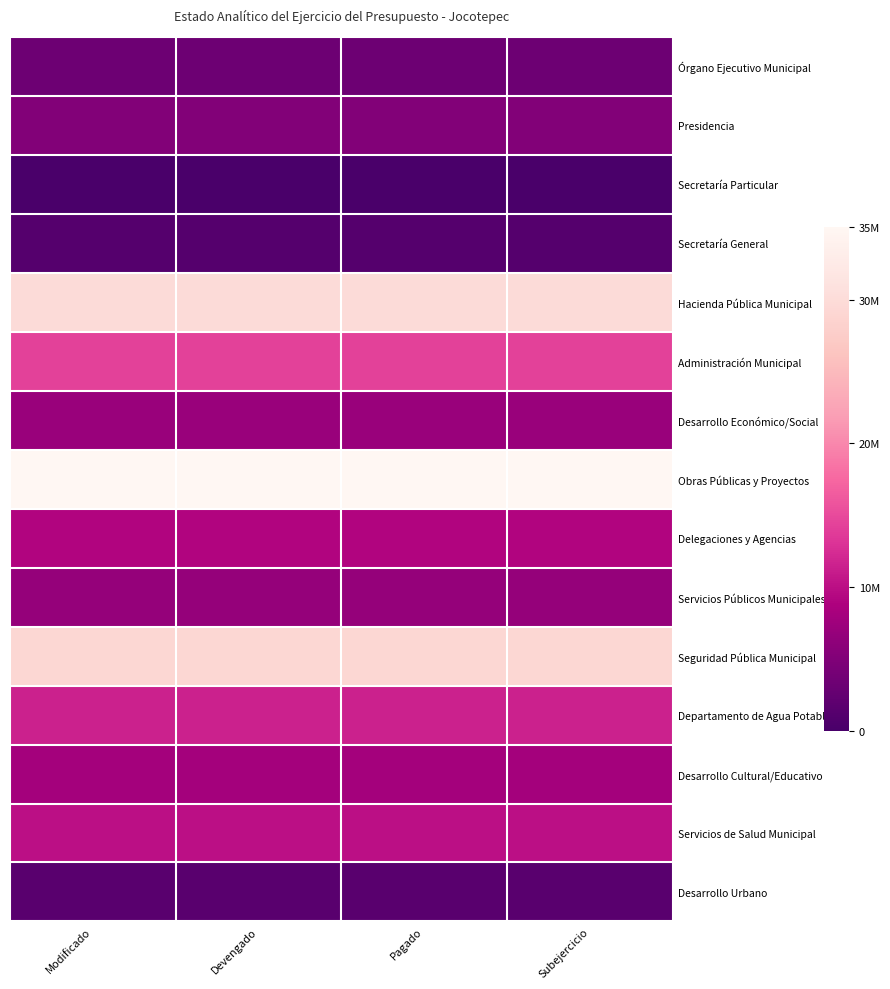

At which category is the sum across all series the highest?

Modificado